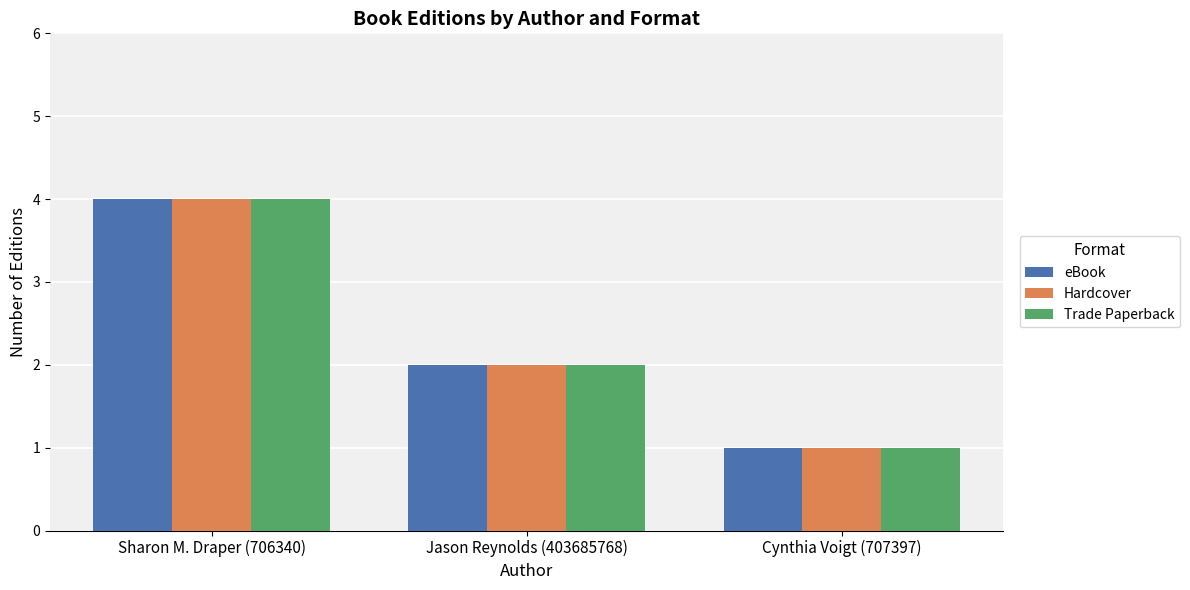

What is the minimum value shown in the chart?

1